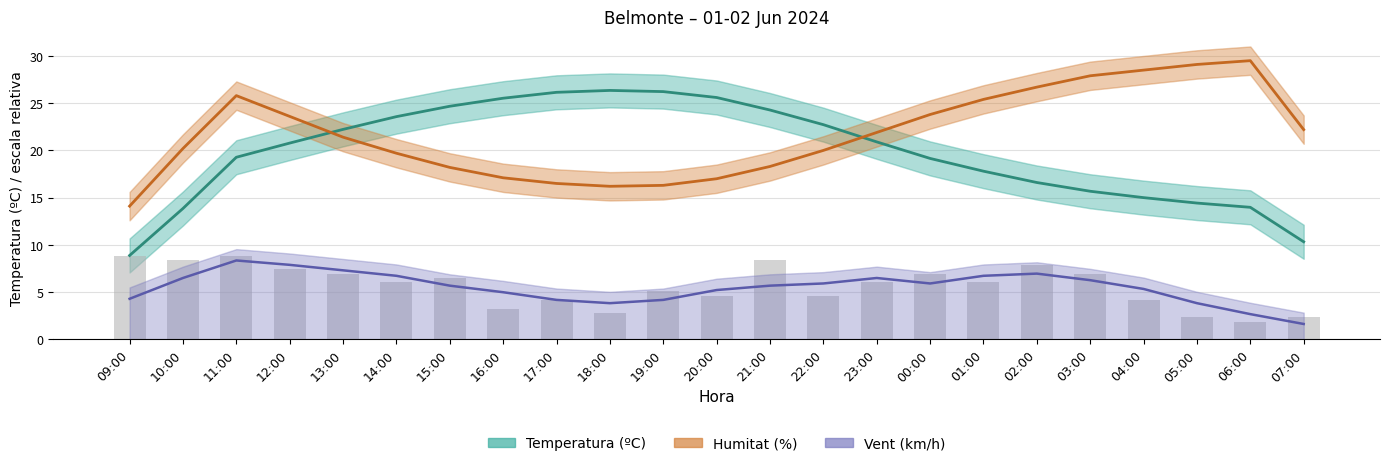

Does the chart contain stacked bars?

No